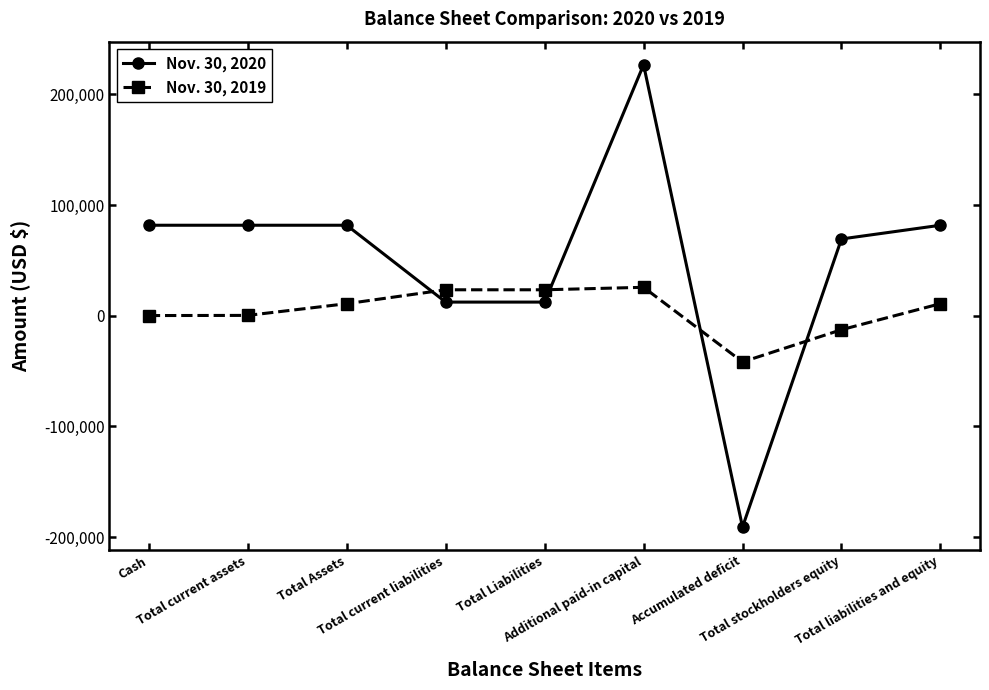

What is the difference between the second highest and second lowest values in the Nov. 30, 2019 series?

36083